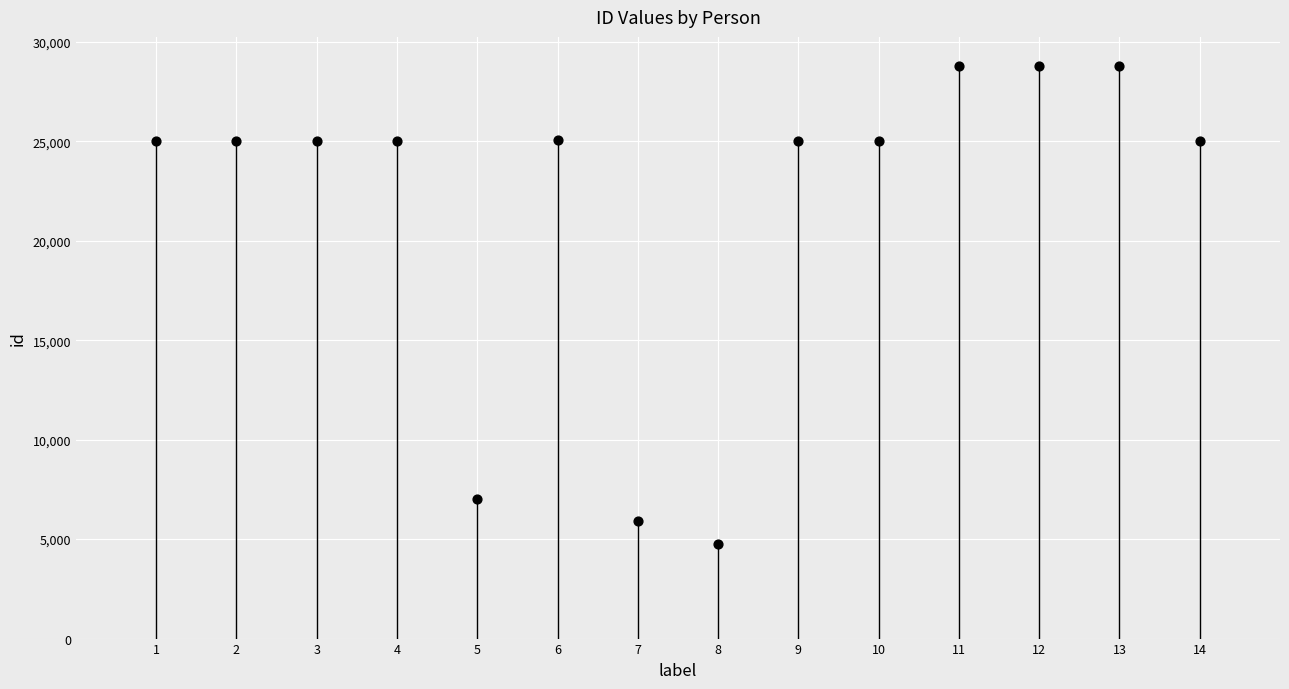

What is the range of Y values (max minus min)?

24065